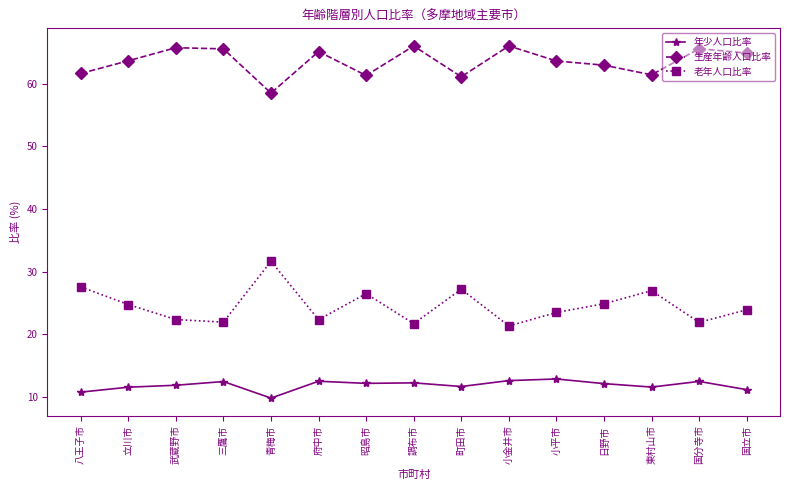

True or false: 老年人口比率 and 年少人口比率 cross at least once.

False